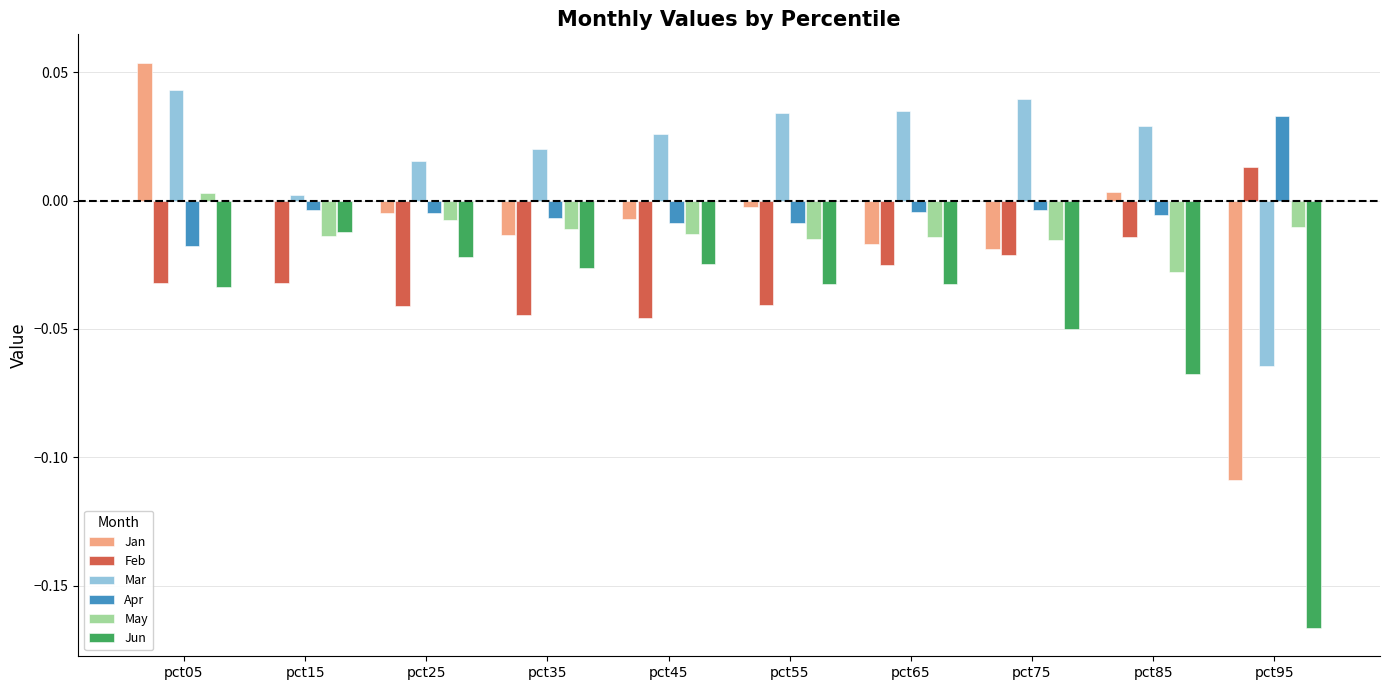

Which series has the largest total across all categories?

Mar